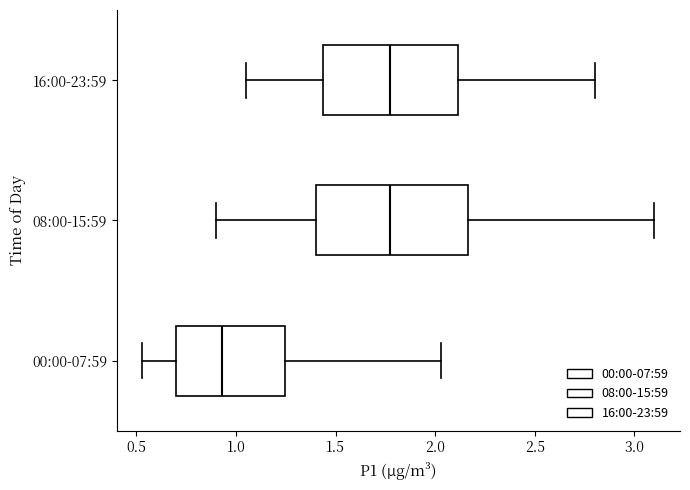

Reading bottom to top, read every box against the x-axis: the position of its median line, the range the box covers, and the ends of its whiskers. The values are not printed on the chart, so give them approximately, as read against the axis.

00:00-07:59: median 0.95, box 0.70 to 1.25, whiskers 0.55 to 2.05
08:00-15:59: median 1.80, box 1.40 to 2.15, whiskers 0.90 to 3.10
16:00-23:59: median 1.80, box 1.45 to 2.10, whiskers 1.05 to 2.80